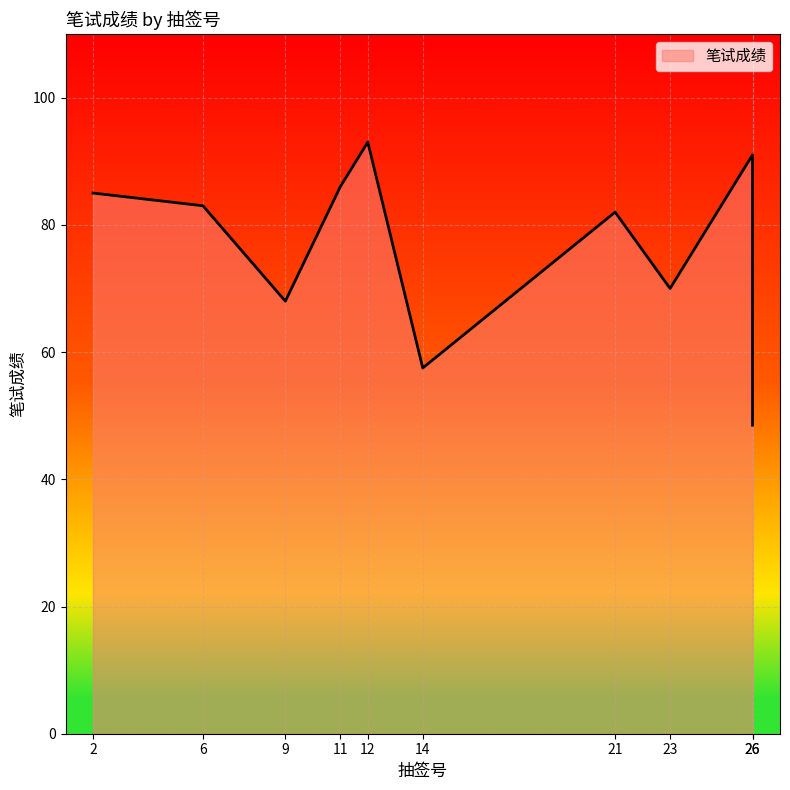

How many points are higher than both their immediate neighbors (excluding endpoints)?

3